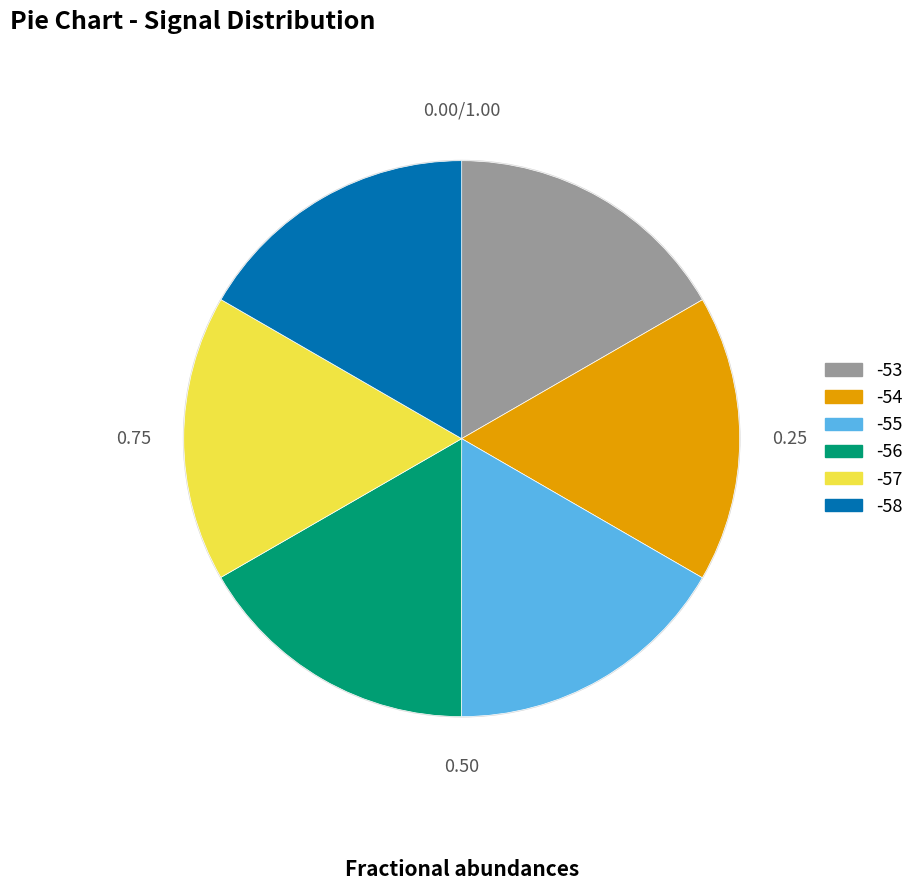

Is there a majority slice in this chart?

No